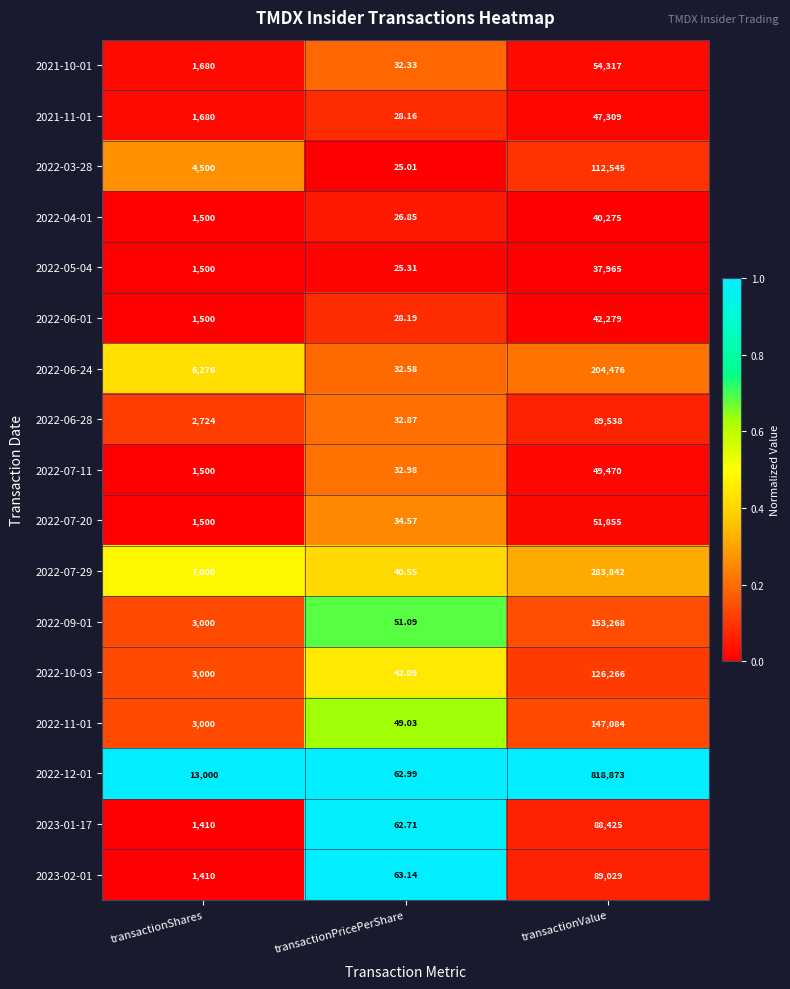

At transactionPricePerShare, list the series in order from largest to smallest.

2023-02-01, 2022-12-01, 2023-01-17, 2022-09-01, 2022-11-01, 2022-10-03, 2022-07-29, 2022-07-20, 2022-07-11, 2022-06-28, 2022-06-24, 2021-10-01, 2022-06-01, 2021-11-01, 2022-04-01, 2022-05-04, 2022-03-28